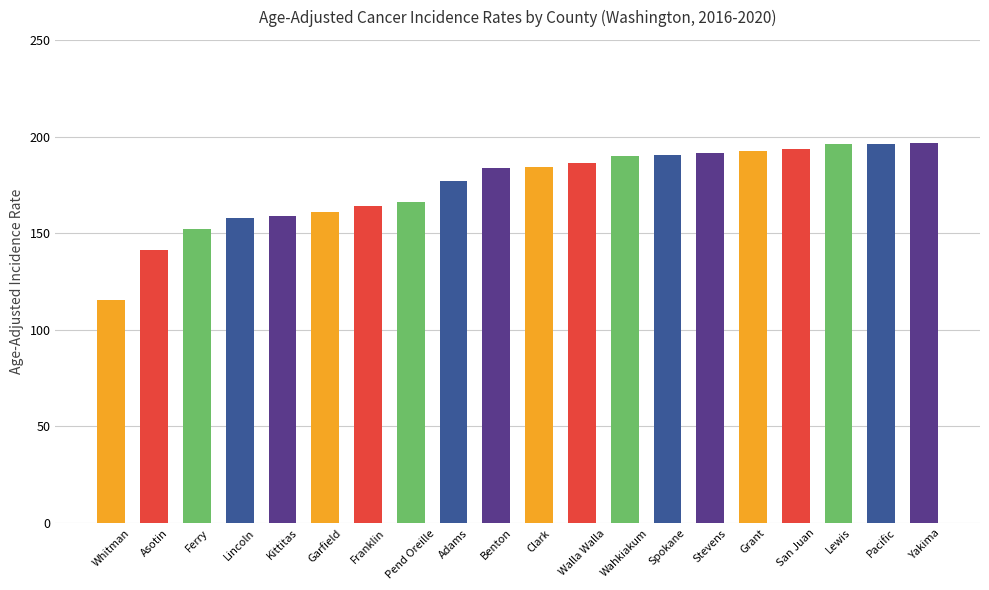

The value at Wahkiakum is 189.9. True or false?

True